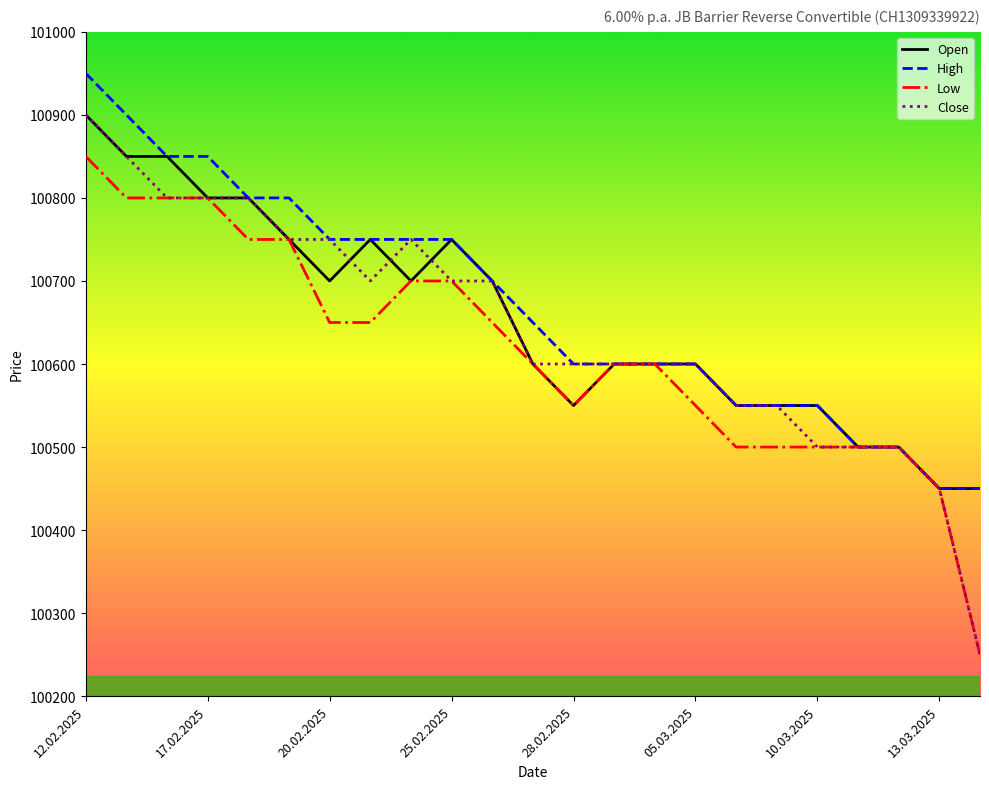

Which series has the largest range (max minus min)?

Close